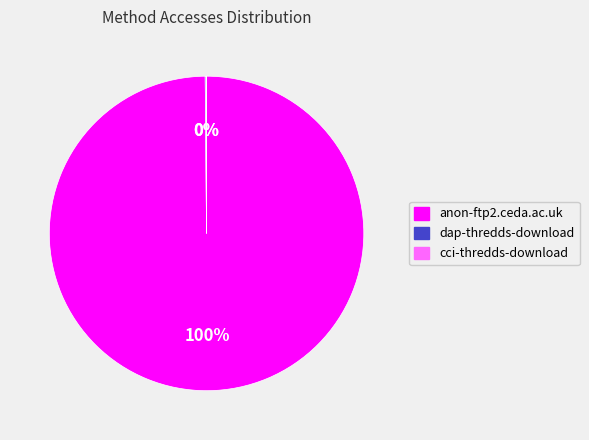

To the nearest percent, what is the difference between the largest and smallest slice percentages?

100%